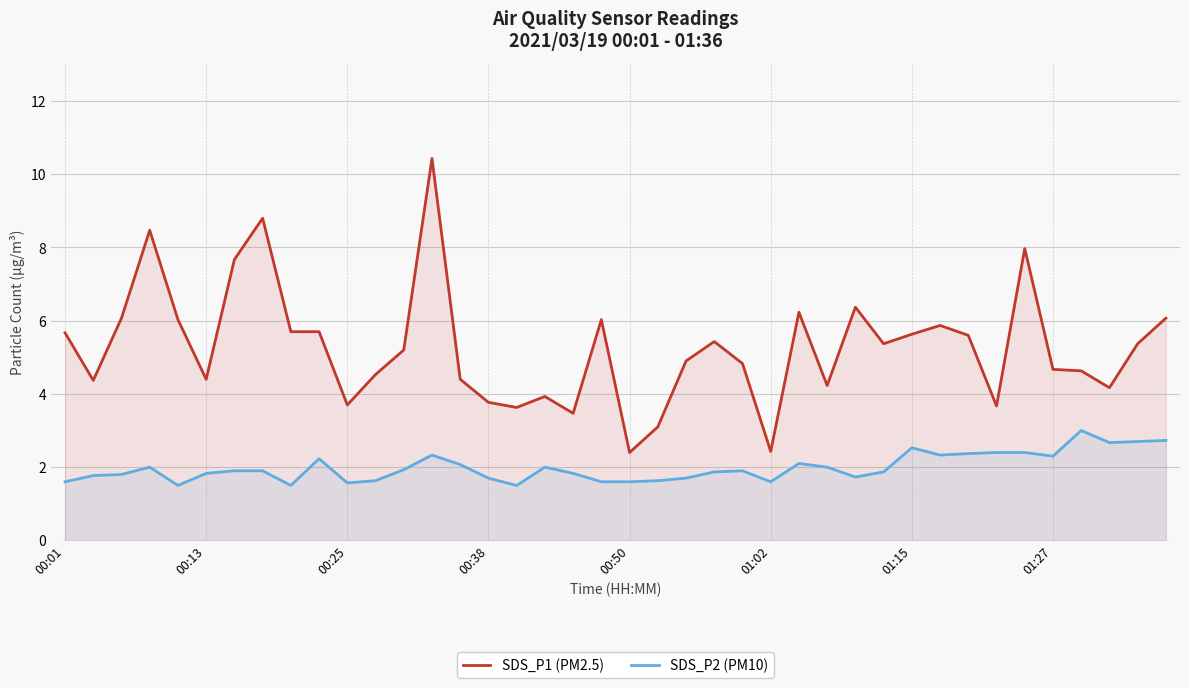

Rank the series by their average value, from highest to lowest.

SDS_P1 (PM2.5), SDS_P2 (PM10)